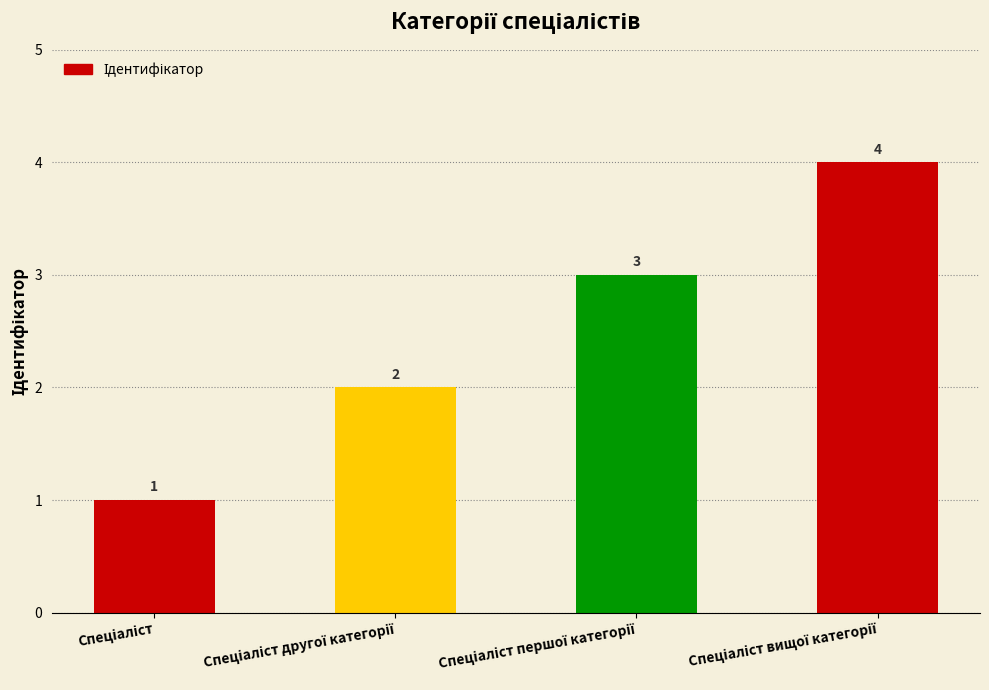

What is the value of the 4th bar from the left?

4